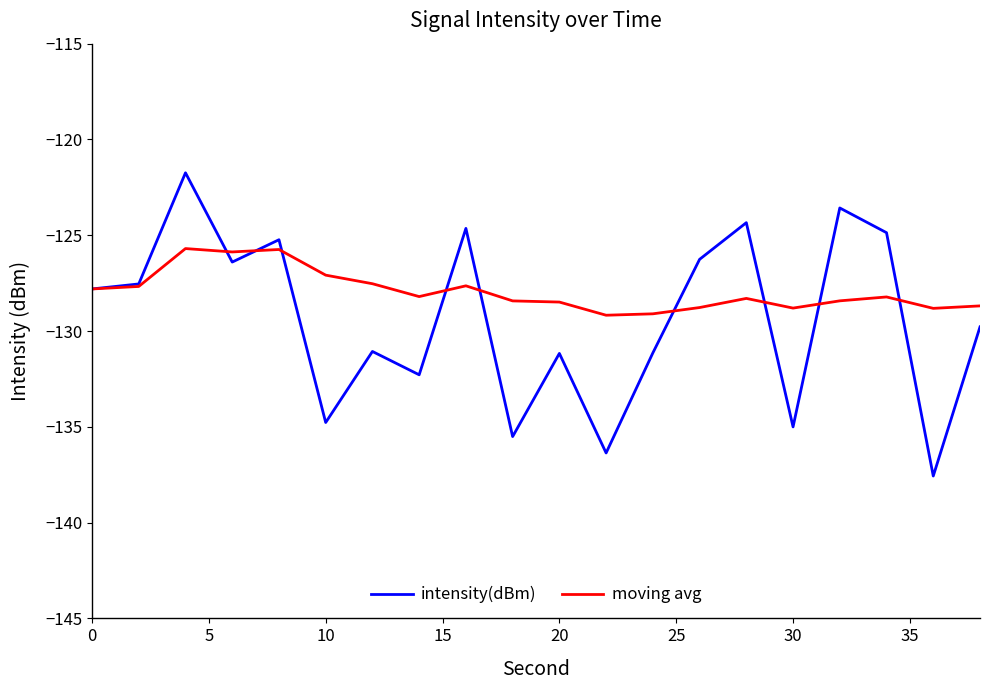

What is the average value of the intensity(dBm) series?

-129.4